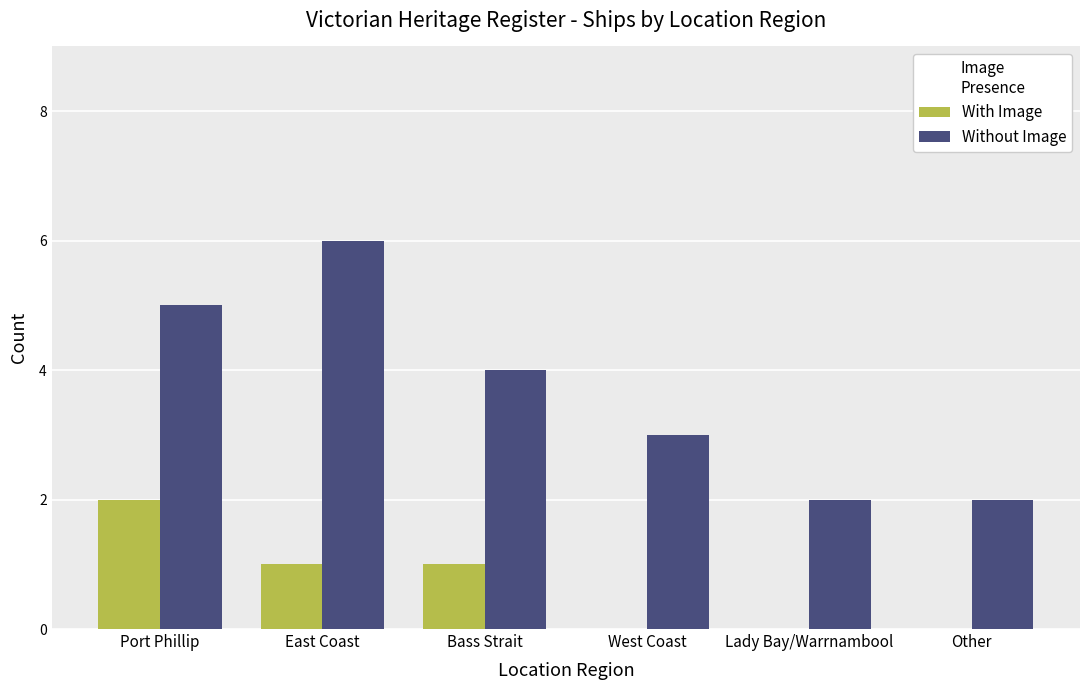

What is the spread (max minus min) of values at East Coast?

5